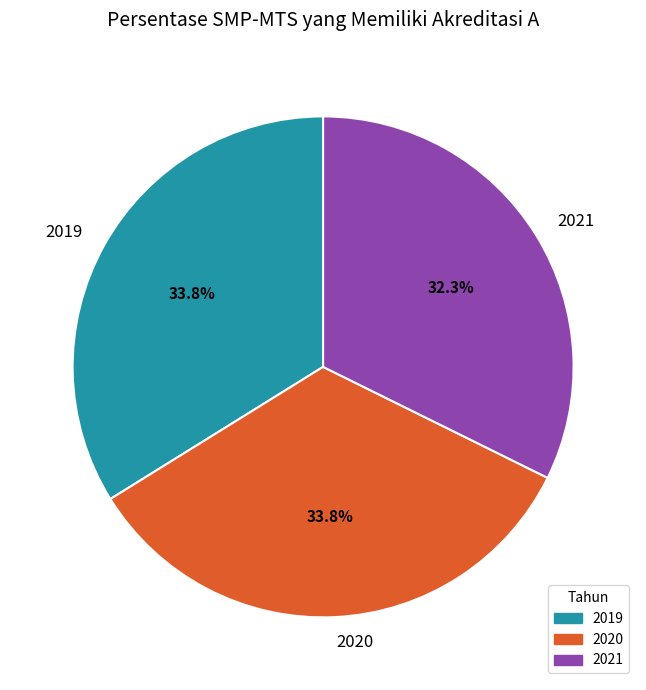

True or false: 2021 accounts for 32% of the total.

True